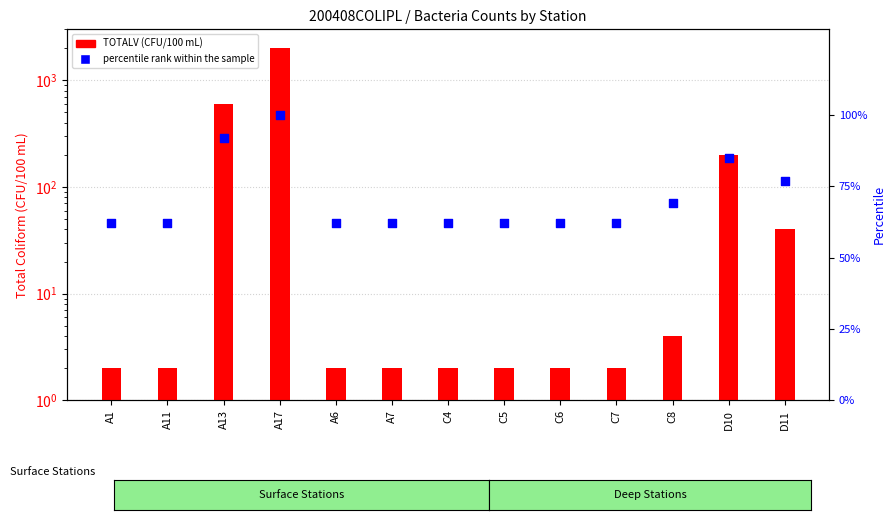

At which category is the sum across all series the highest?

A17